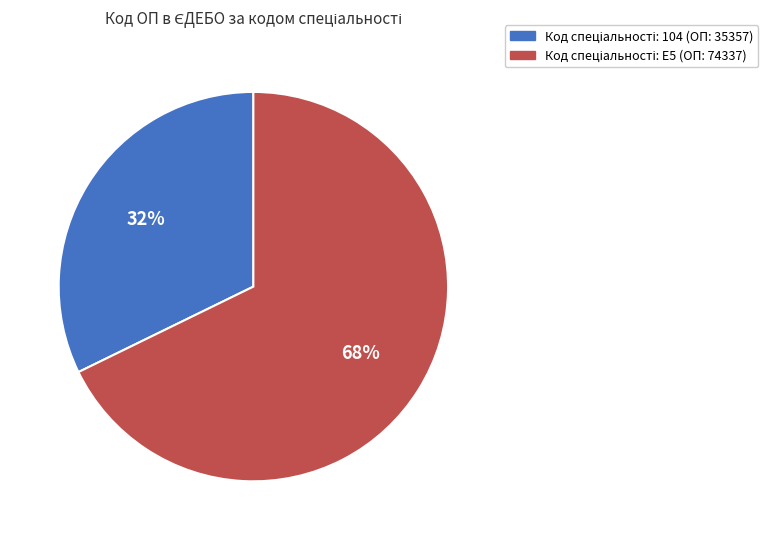

Count the number of slices in the pie.

2